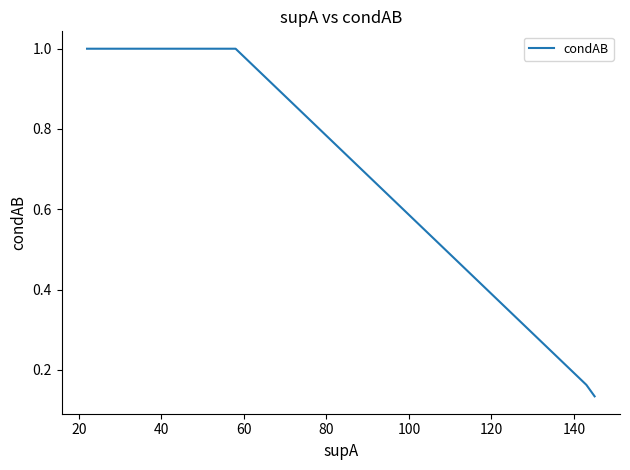

How many values are below 1?

2